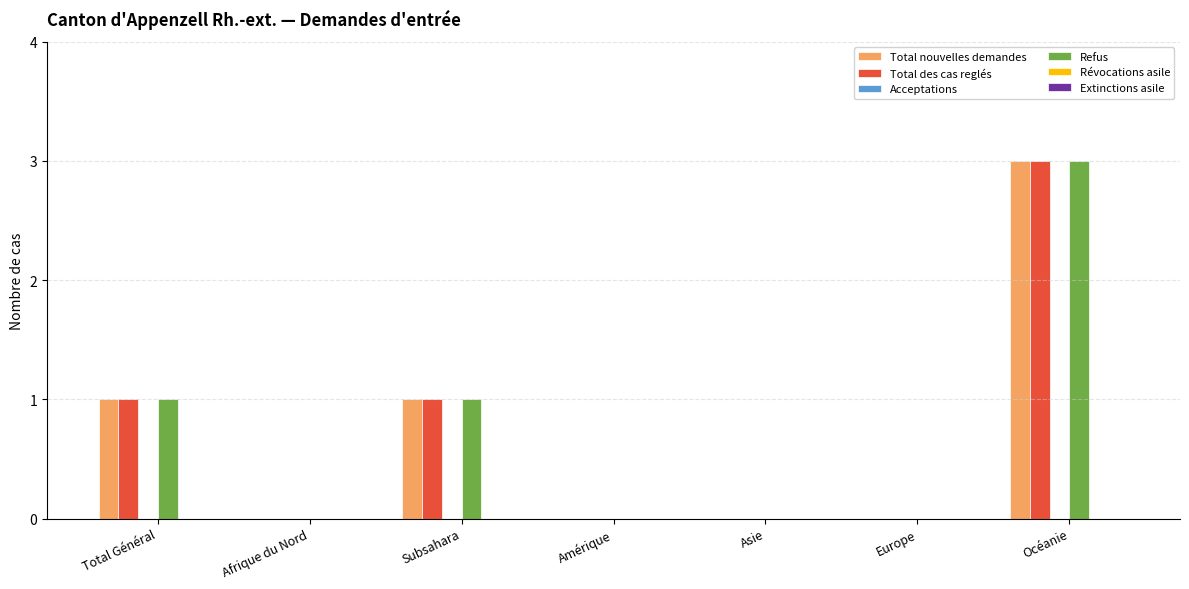

Is it true that Total des cas reglés equals 2 at Total Général?

False